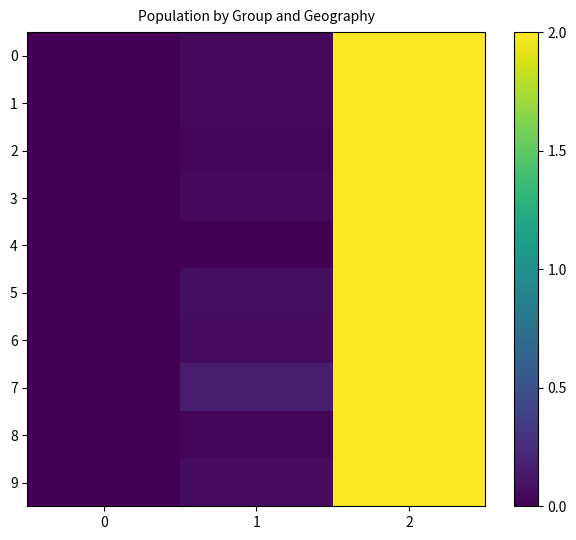

What is the difference between the highest and lowest values at 1?

0.1